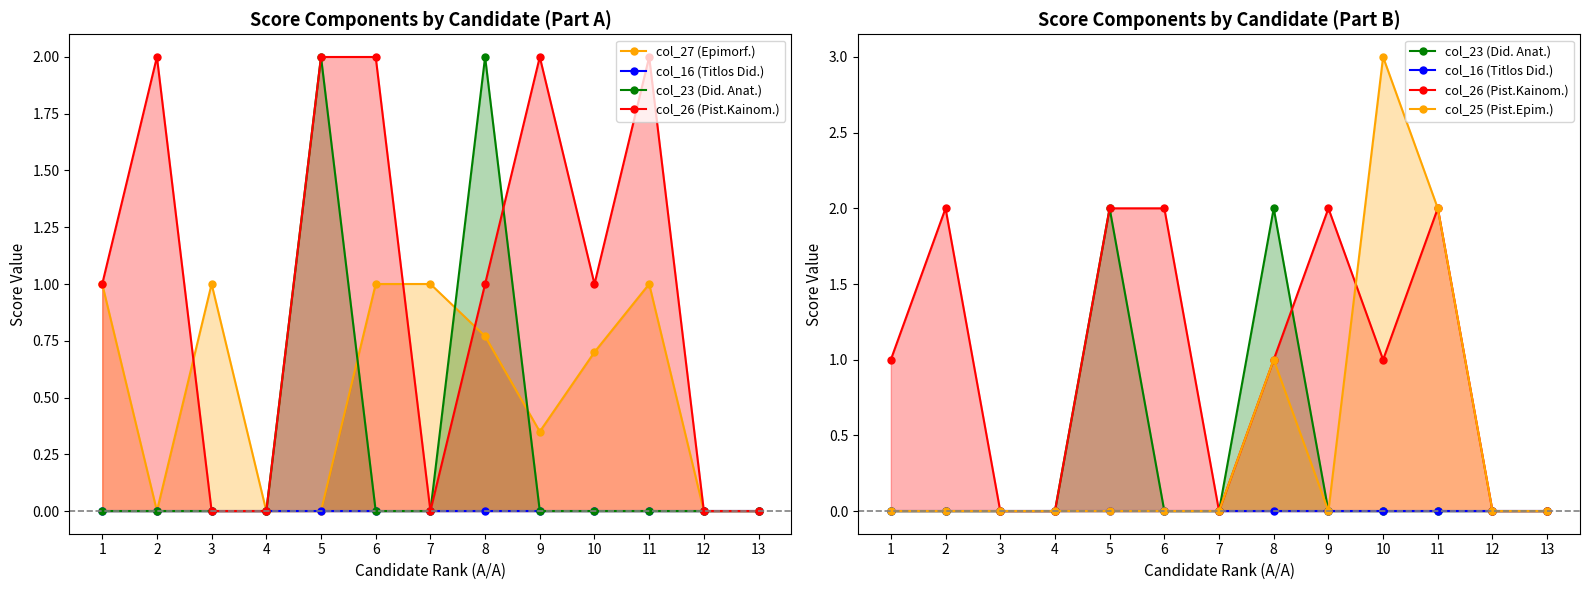

Count the col_27 (Epimorf.) values in the range 0 to 1.

13